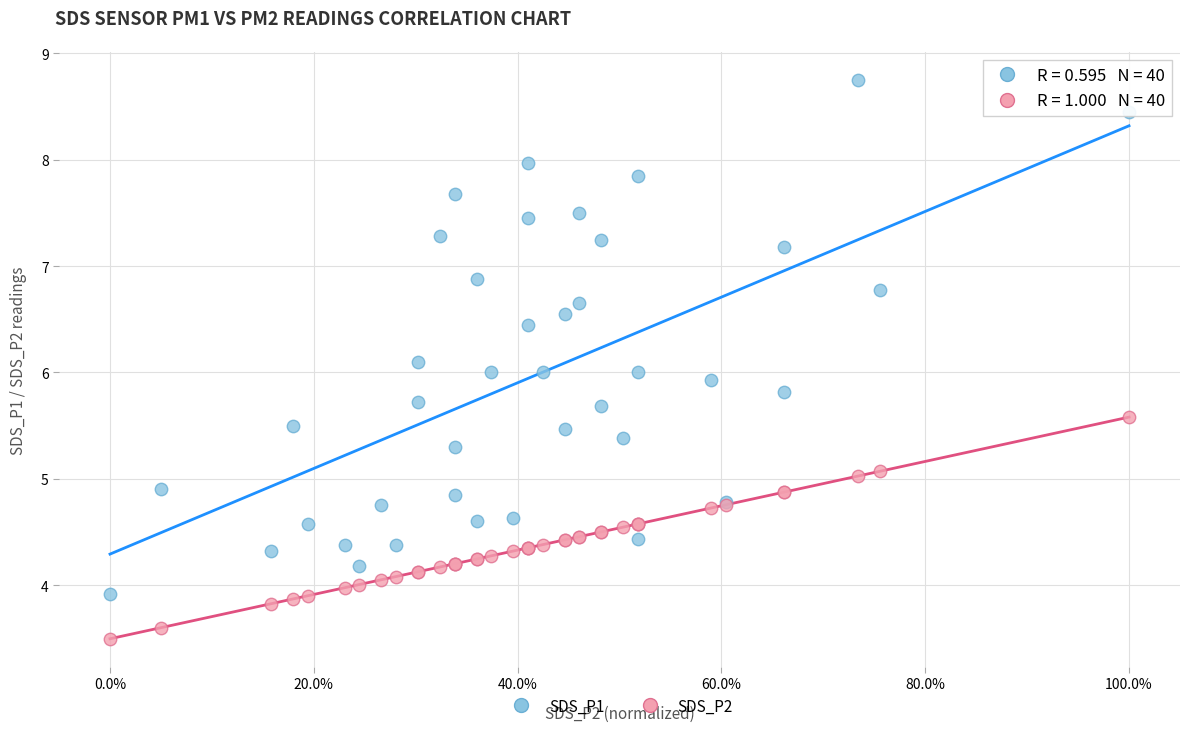

What is the X range (max minus min) for the scatter plot?

1.0